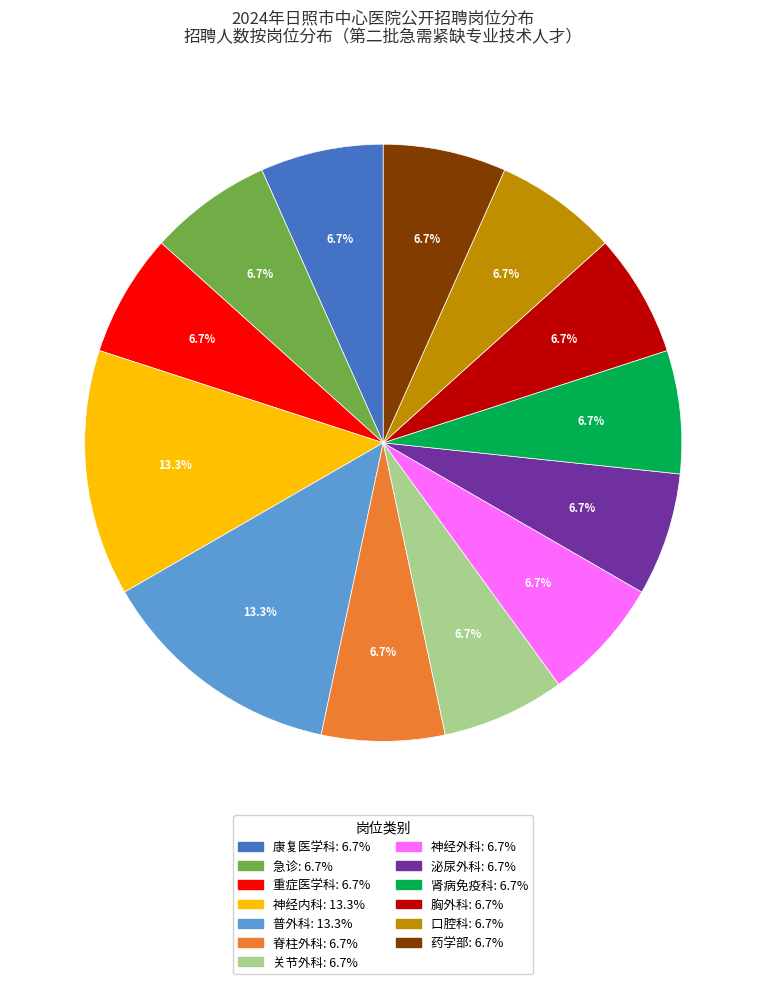

How many segments does this pie chart have?

13